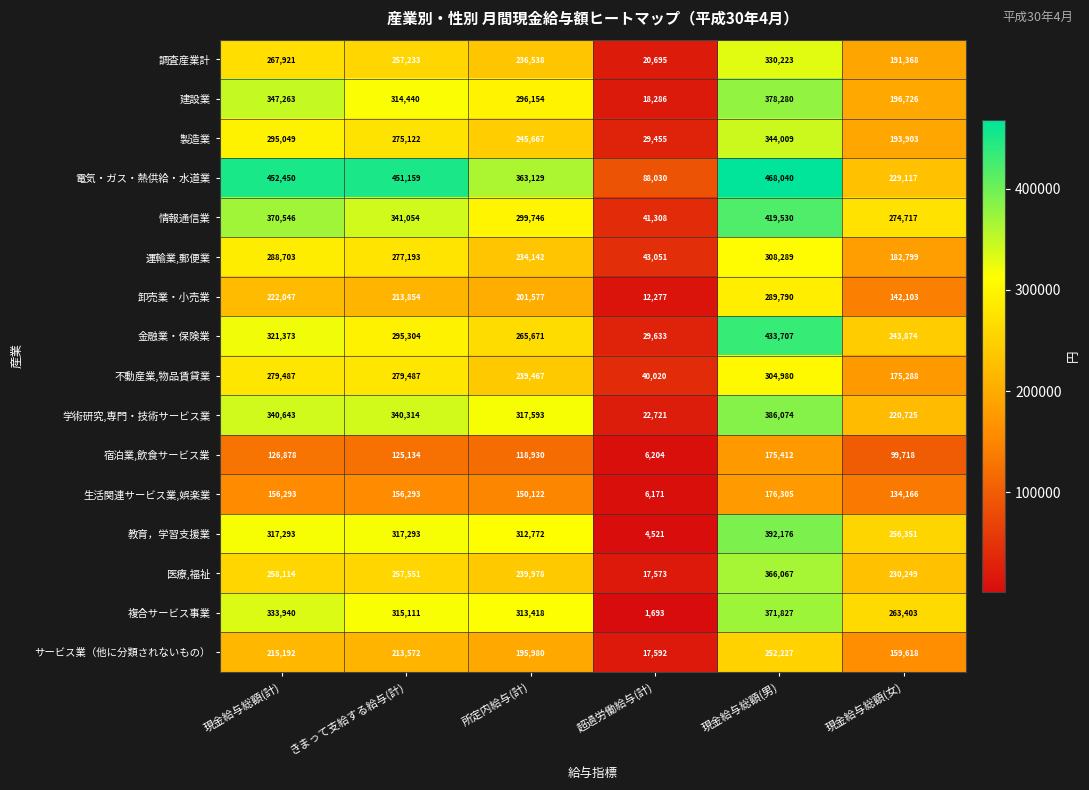

How many values in the 情報通信業 series are below 341054?

3